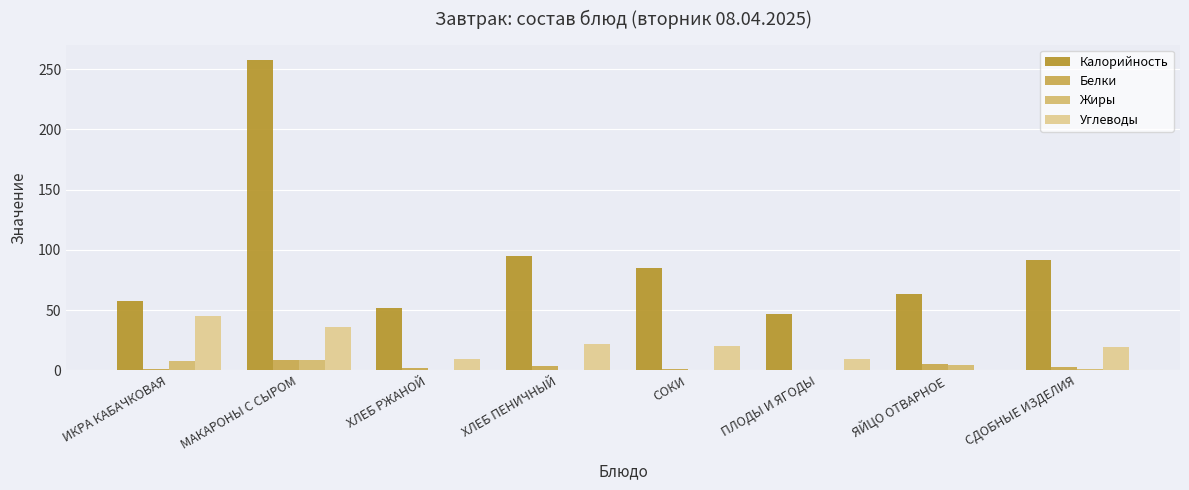

At which label is Калорийность closest to 152?

ХЛЕБ ПЕНИЧНЫЙ